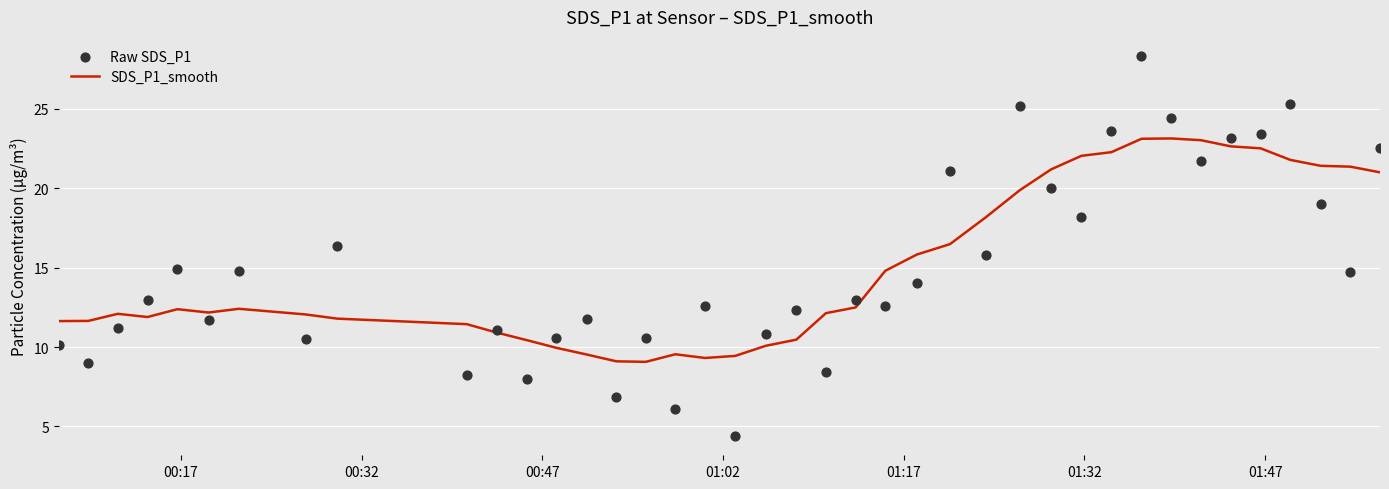

What is the minimum value for SDS_P1_smooth?

9.1